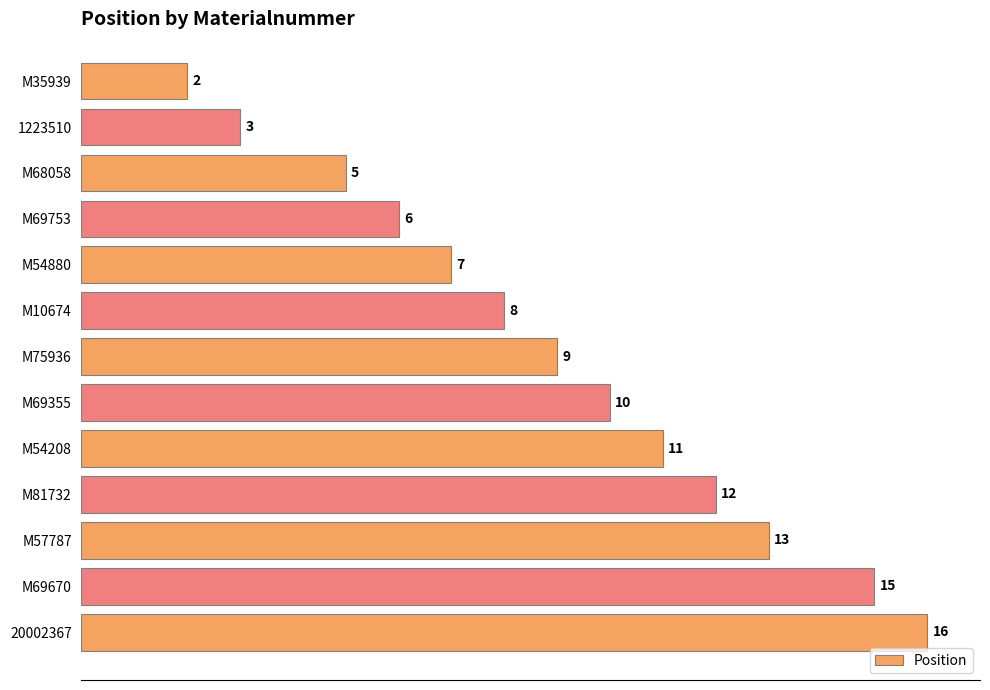

Which category has the highest value across all series?

20002367